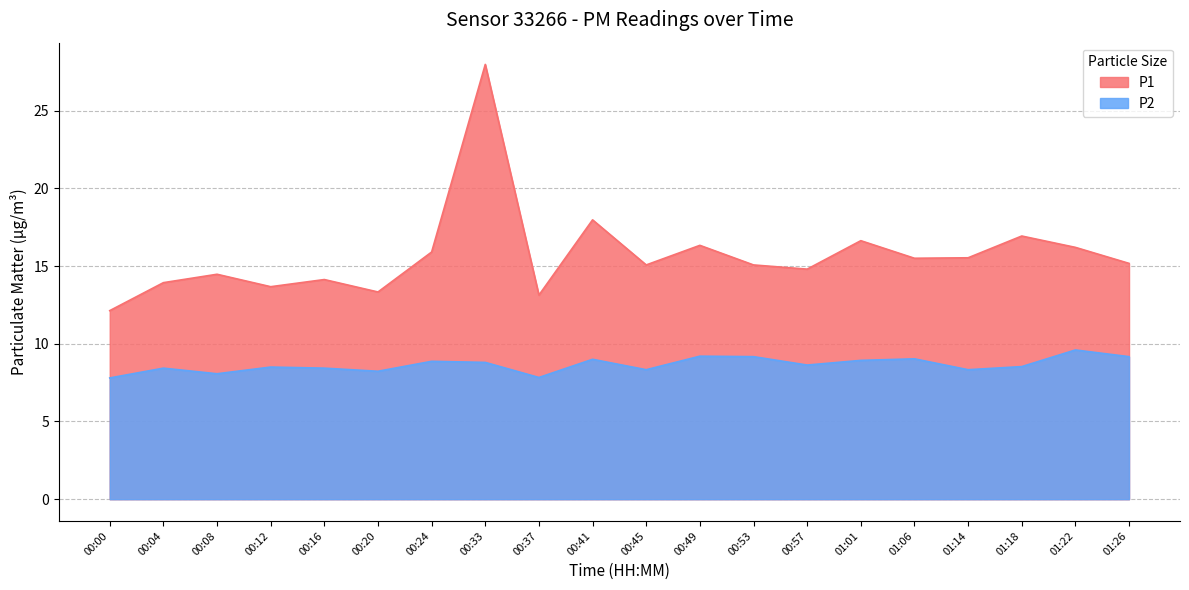

True or false: P2 and P1 intersect in this chart.

False